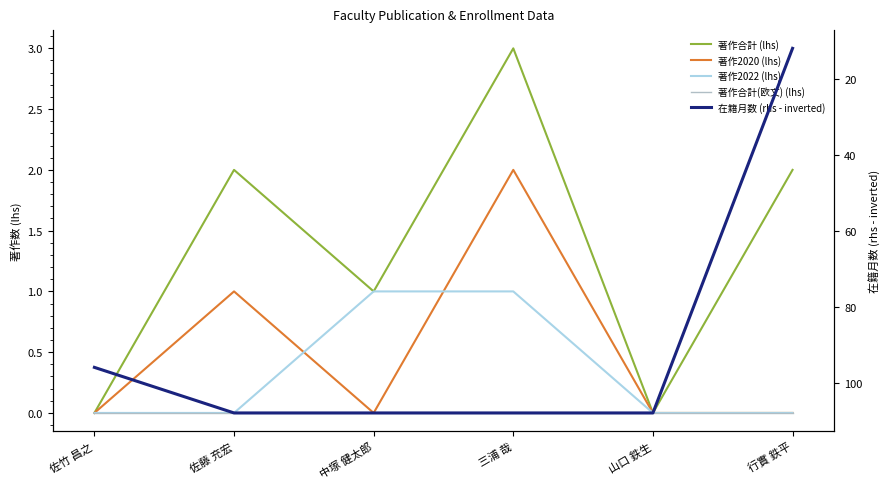

Which series has the largest total across all categories?

在籍月数 (rhs - inverted)